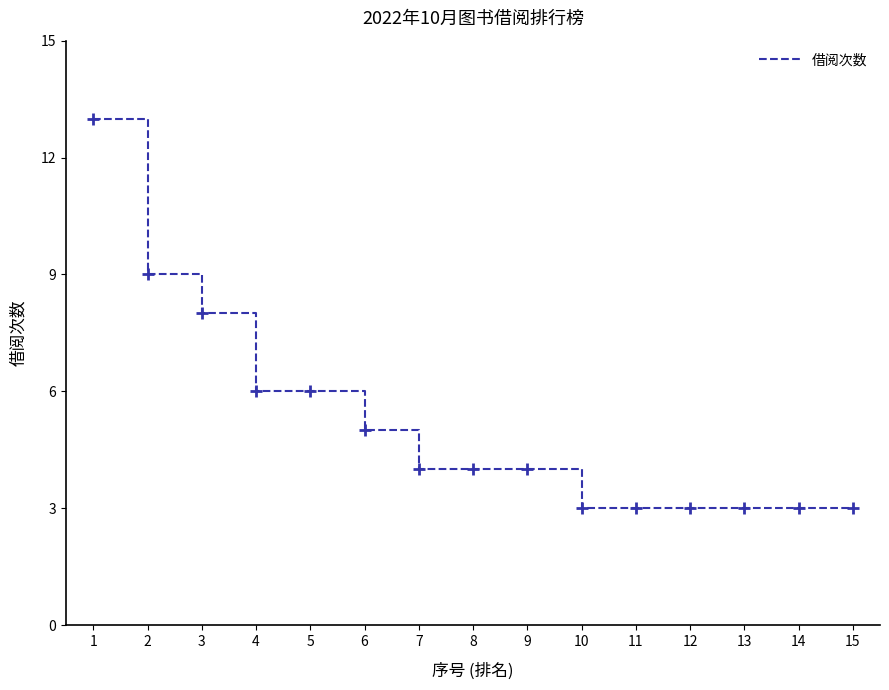

What is the greatest value displayed?

13